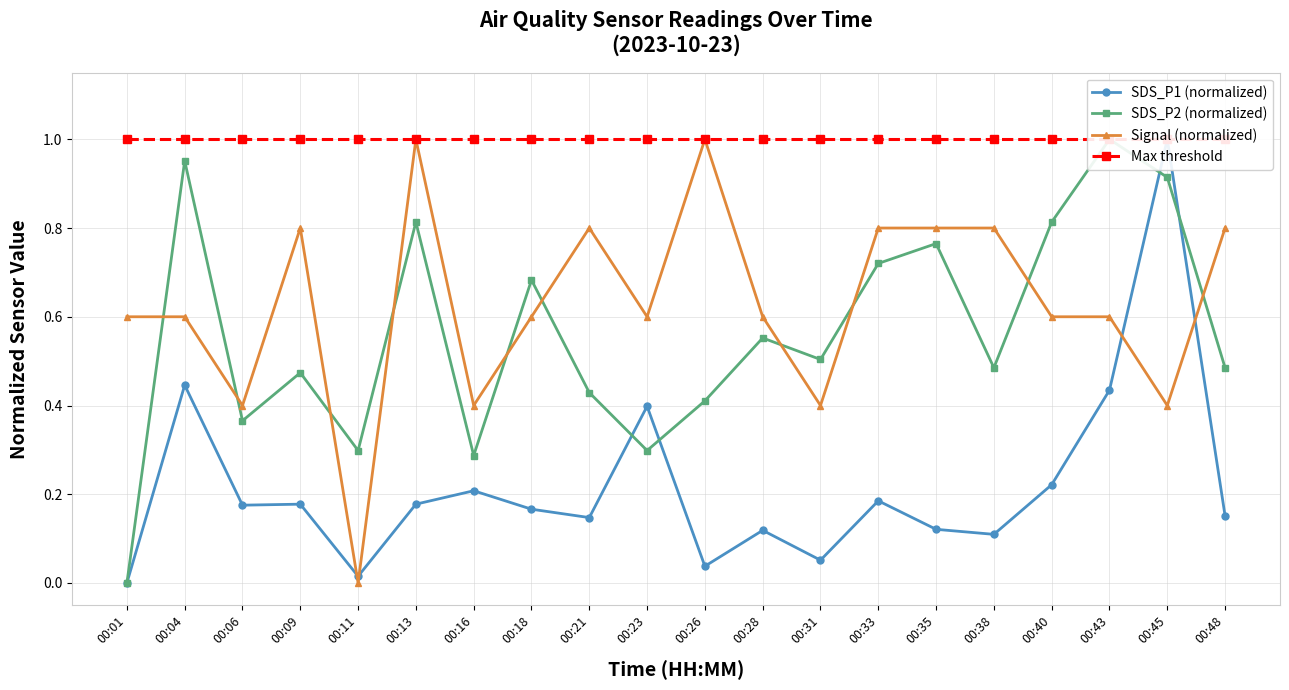

Reading right to left, transcribe all the data shown in this chart.

SDS_P1 (normalized): 00:48=0.2	00:45=1.0	00:43=0.4	00:40=0.2	00:38=0.1	00:35=0.1	00:33=0.2	00:31=0.1	00:28=0.1	00:26=0.0	00:23=0.4	00:21=0.1	00:18=0.2	00:16=0.2	00:13=0.2	00:11=0.0	00:09=0.2	00:06=0.2	00:04=0.4	00:01=0.0
SDS_P2 (normalized): 00:48=0.5	00:45=0.9	00:43=1.0	00:40=0.8	00:38=0.5	00:35=0.8	00:33=0.7	00:31=0.5	00:28=0.6	00:26=0.4	00:23=0.3	00:21=0.4	00:18=0.7	00:16=0.3	00:13=0.8	00:11=0.3	00:09=0.5	00:06=0.4	00:04=1.0	00:01=0.0
Signal (normalized): 00:48=0.8	00:45=0.4	00:43=0.6	00:40=0.6	00:38=0.8	00:35=0.8	00:33=0.8	00:31=0.4	00:28=0.6	00:26=1.0	00:23=0.6	00:21=0.8	00:18=0.6	00:16=0.4	00:13=1.0	00:11=0.0	00:09=0.8	00:06=0.4	00:04=0.6	00:01=0.6
Max threshold: 00:48=1.0	00:45=1.0	00:43=1.0	00:40=1.0	00:38=1.0	00:35=1.0	00:33=1.0	00:31=1.0	00:28=1.0	00:26=1.0	00:23=1.0	00:21=1.0	00:18=1.0	00:16=1.0	00:13=1.0	00:11=1.0	00:09=1.0	00:06=1.0	00:04=1.0	00:01=1.0